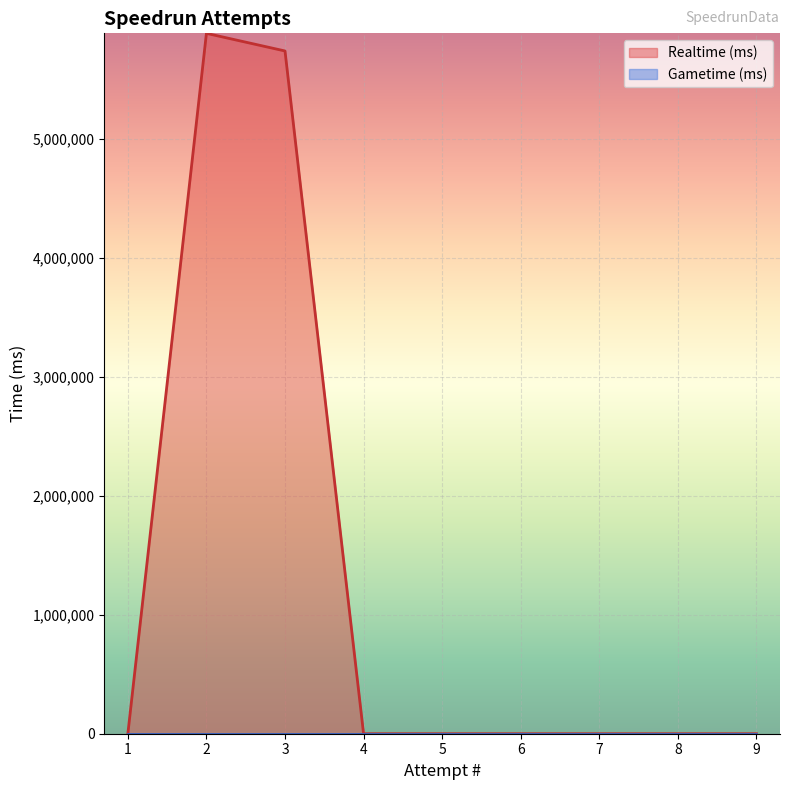

How many values exceed 0?

2